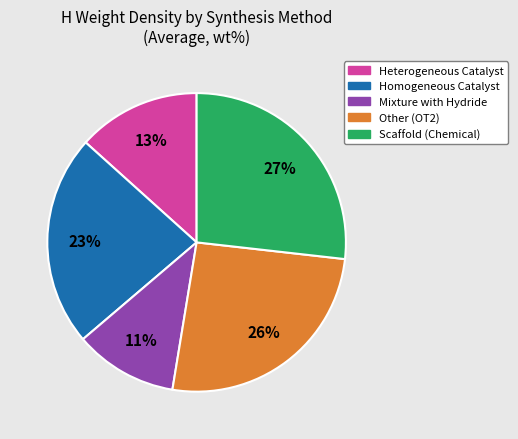

To the nearest percent, what percentage of the pie is Other (OT2)?

26%